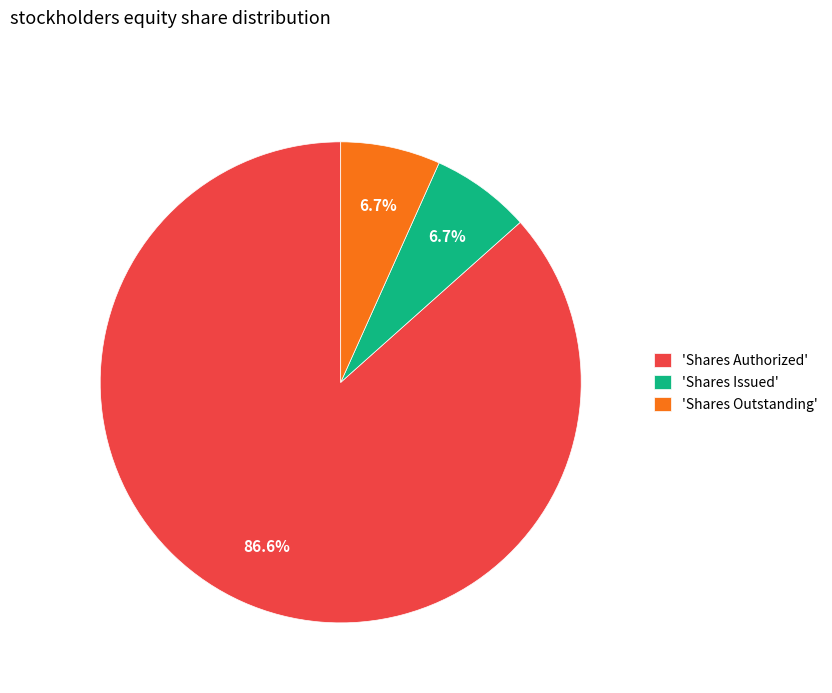

Which category accounts for the majority?

'Shares Authorized'